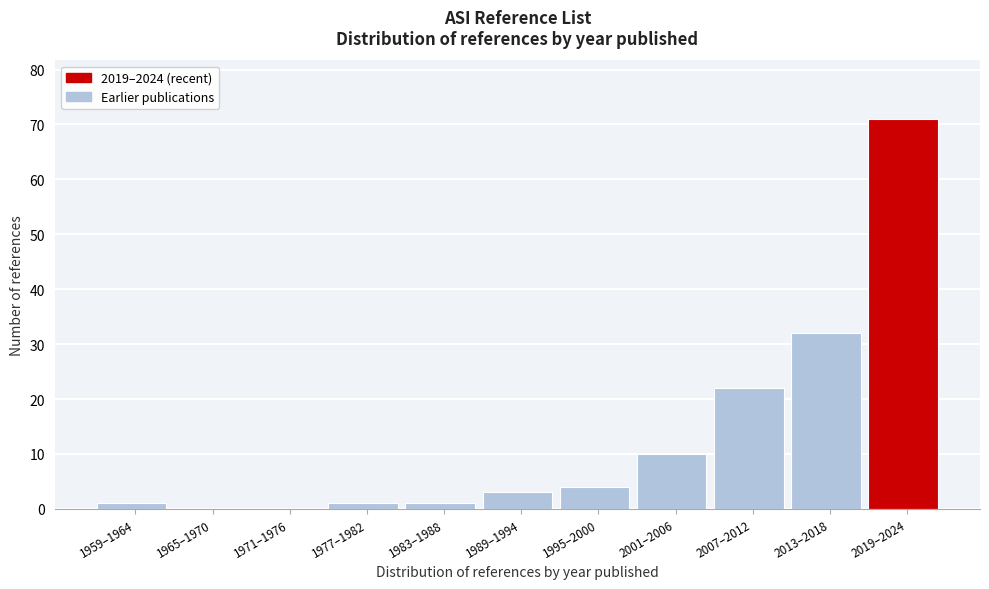

Reading left to right, transcribe all the data shown in this chart.

1959–1964=1	1965–1970=0	1971–1976=0	1977–1982=1	1983–1988=1	1989–1994=3	1995–2000=4	2001–2006=10	2007–2012=22	2013–2018=32	2019–2024=71